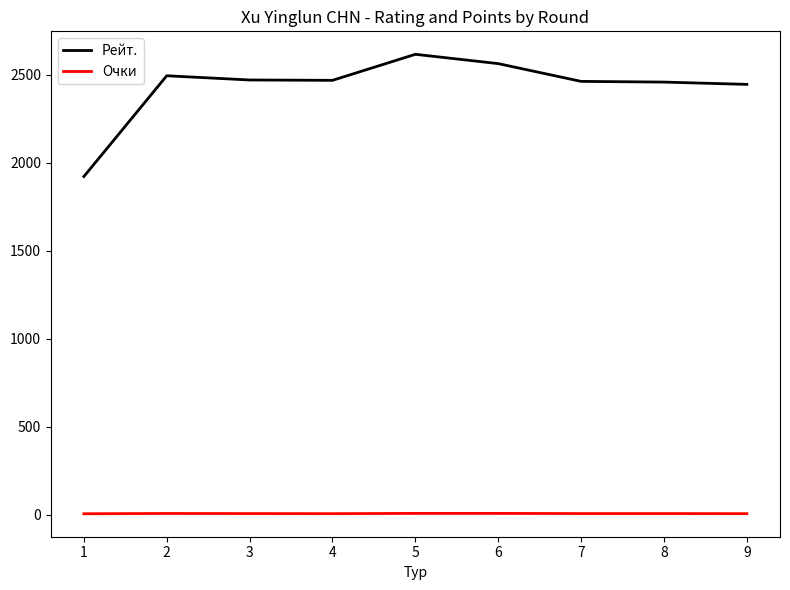

What is the maximum value for Рейт.?

2617.0